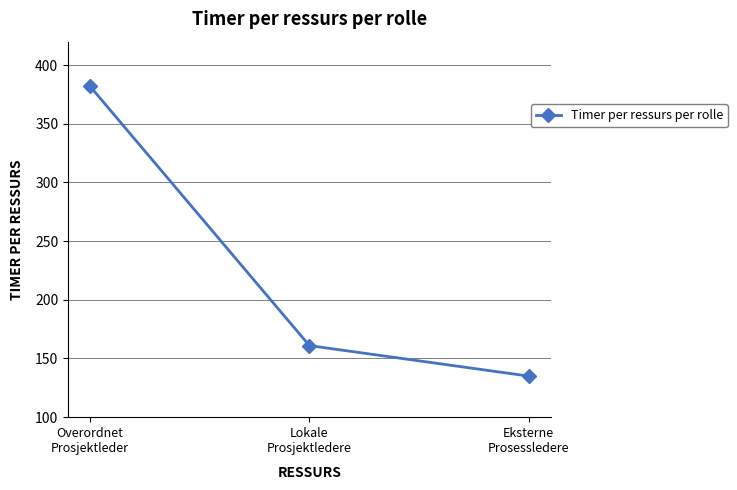

Does the chart display data point markers on the line(s)?

Yes